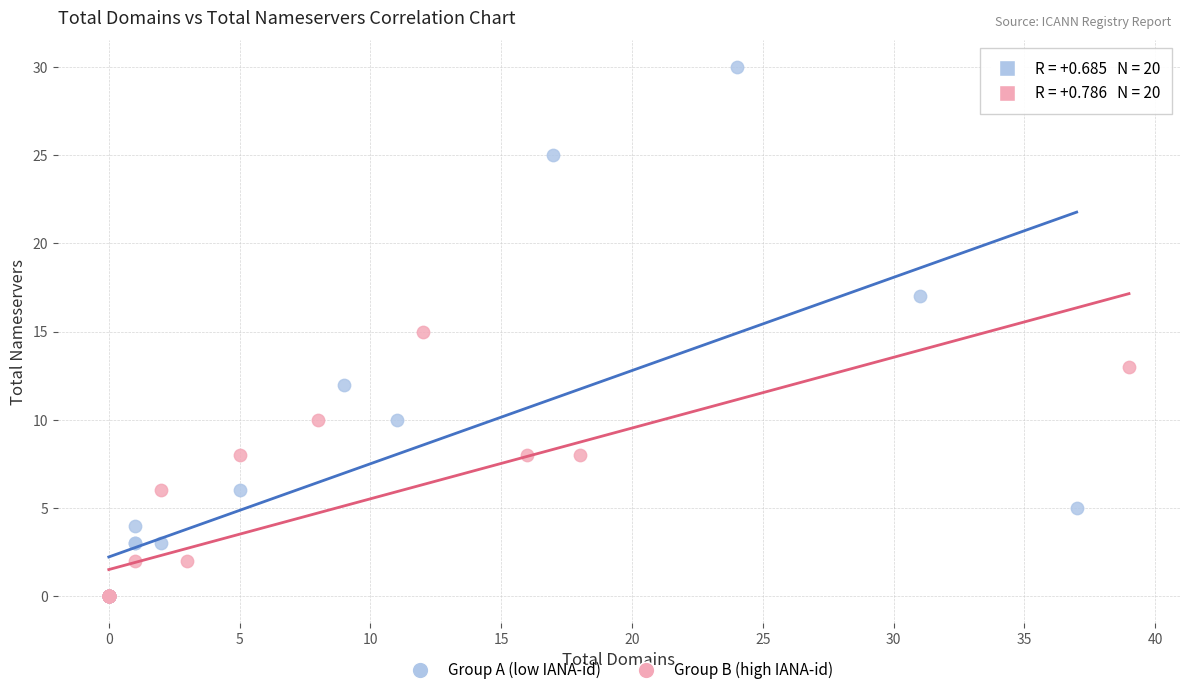

Which series reaches the maximum Y coordinate?

Group A (low IANA-id)